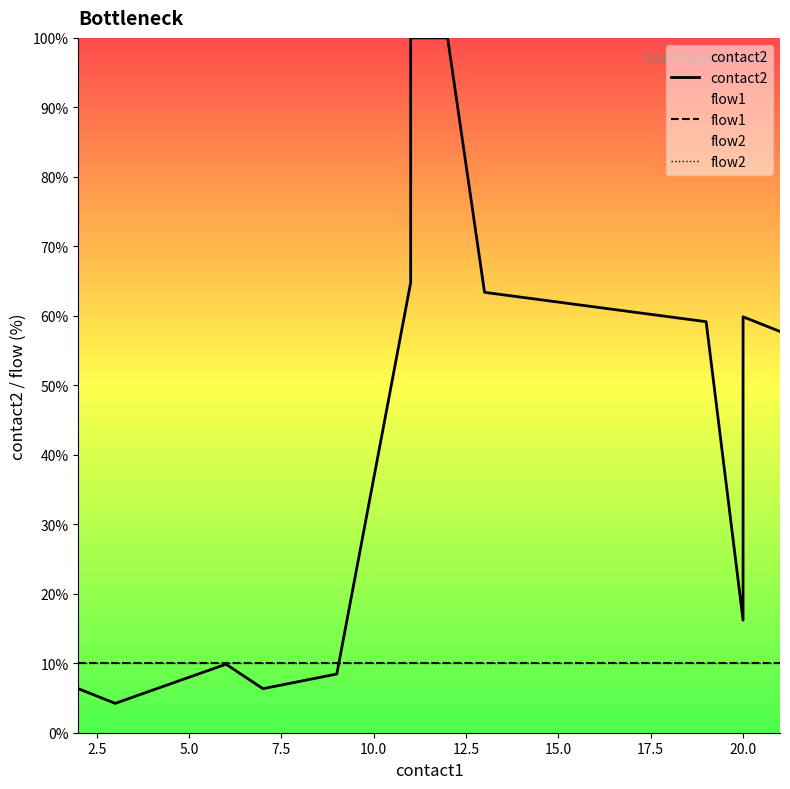

Reading right to left, transcribe all the data shown in this chart.

contact2: 57.7	59.9	16.2	59.2	60.6	62.0	63.4	100.0	100.0	64.8	8.5	6.3	9.9	4.2	6.3
flow1: 10.0	10.0	10.0	10.0	10.0	10.0	10.0	10.0	10.0	10.0	10.0	10.0	10.0	10.0	10.0
flow2: 10.0	10.0	10.0	10.0	10.0	10.0	10.0	10.0	10.0	10.0	10.0	10.0	10.0	10.0	10.0